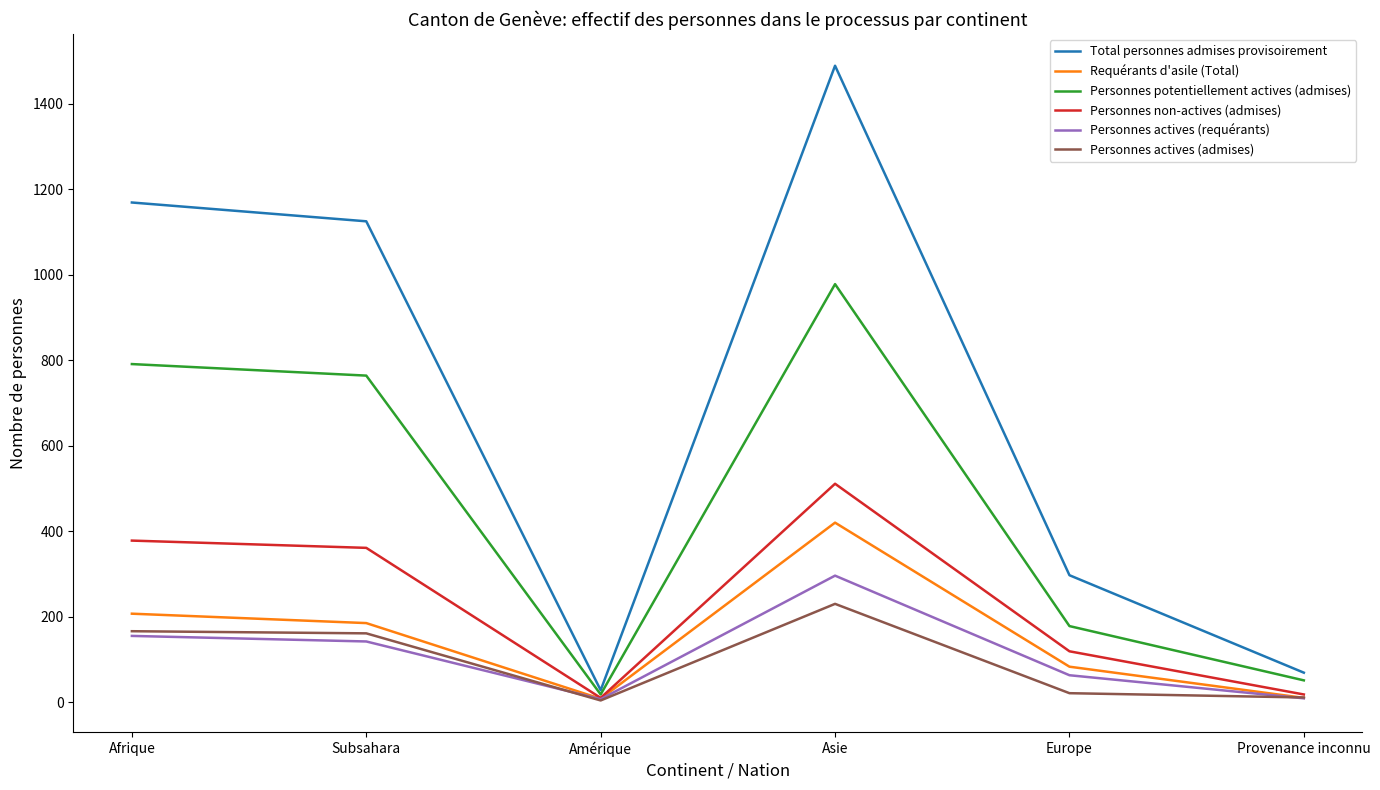

How many categories are shown in the chart?

6